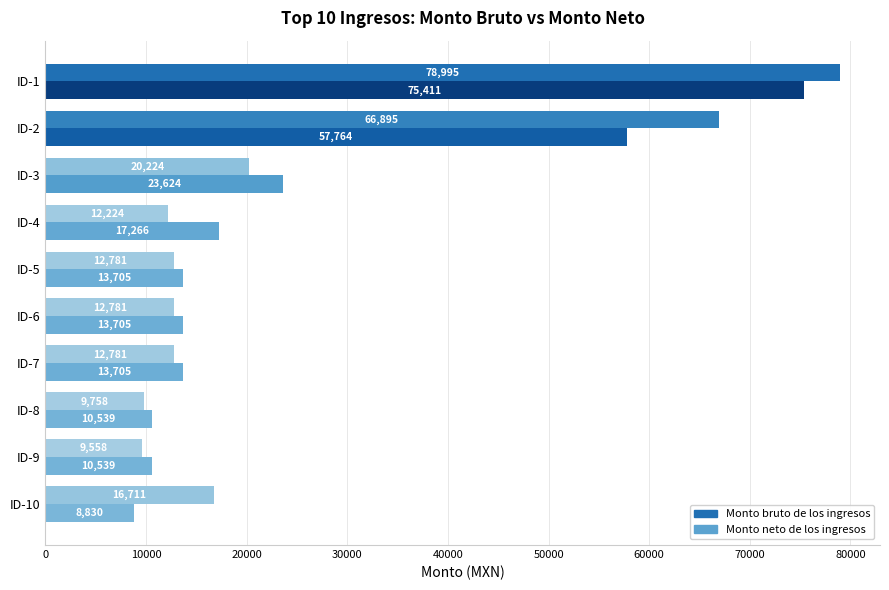

What is the average value of the Monto neto de los ingresos series?

25270.8